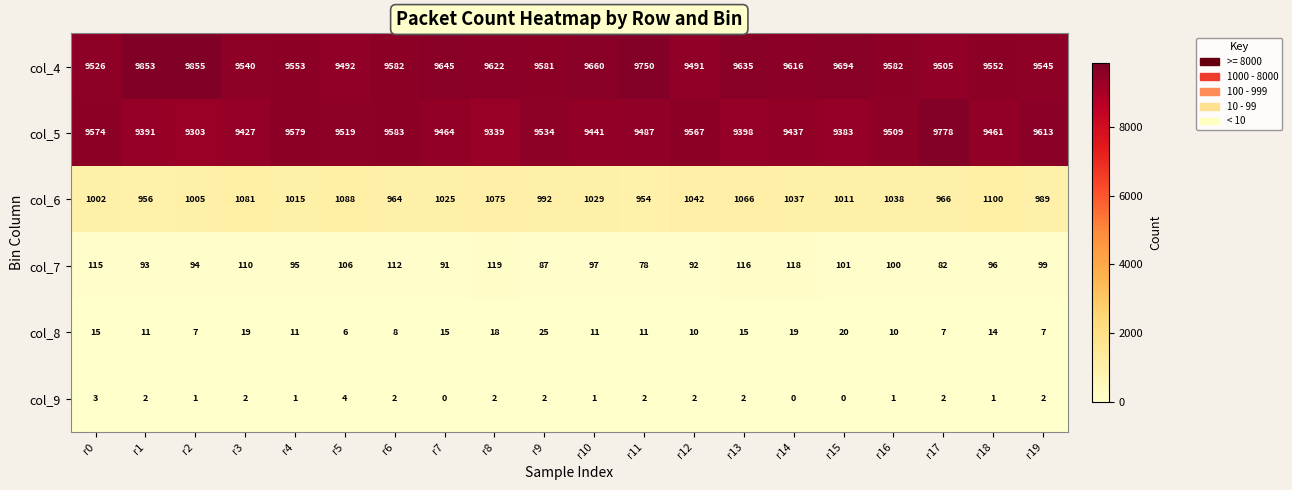

What is the total value across all series at r14?

20227